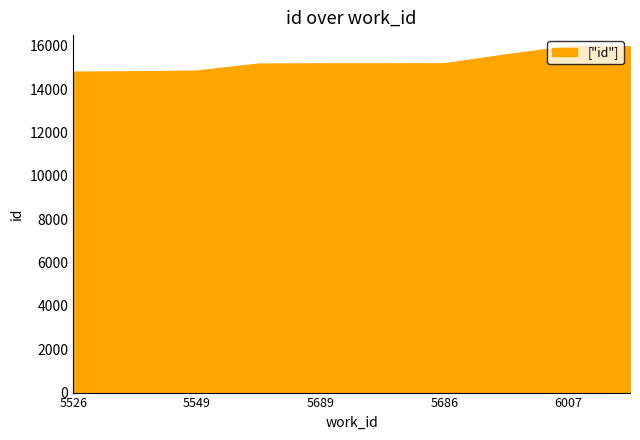

What is the difference between the maximum and minimum values?

1177